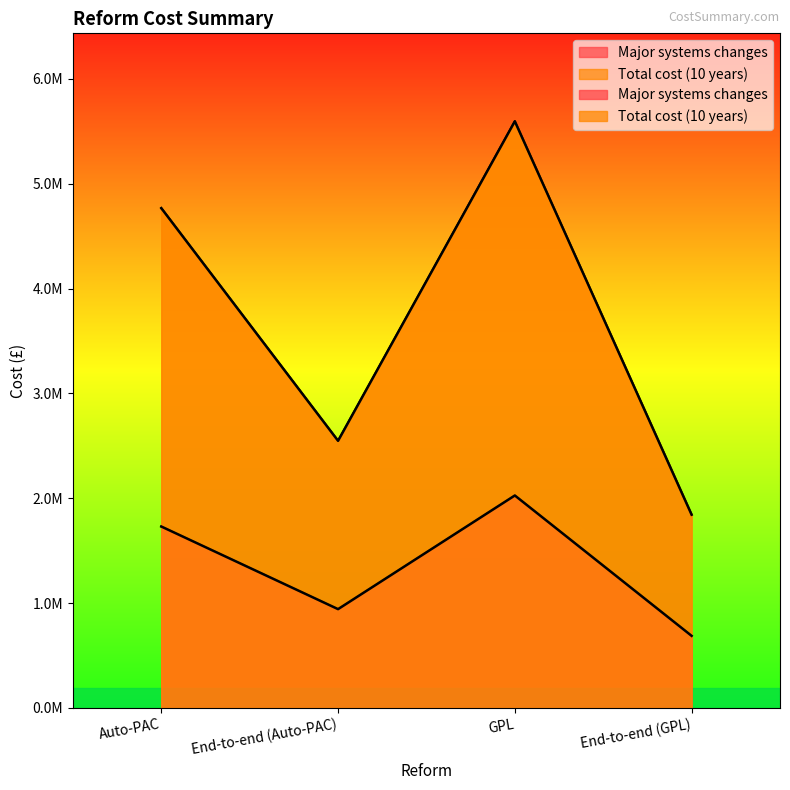

The value of Total cost (10 years) at Auto-PAC is 1878354.6. True or false?

False